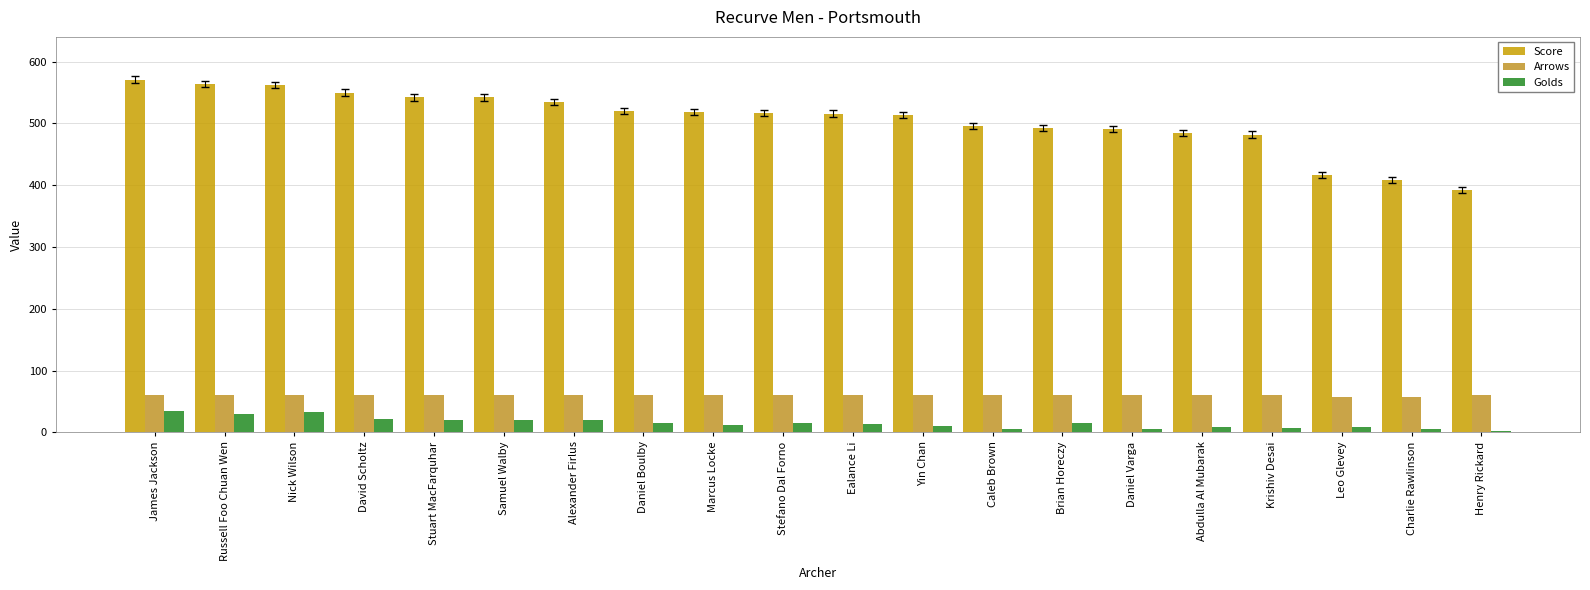

The value of Golds at Yin Chan is 3. True or false?

False